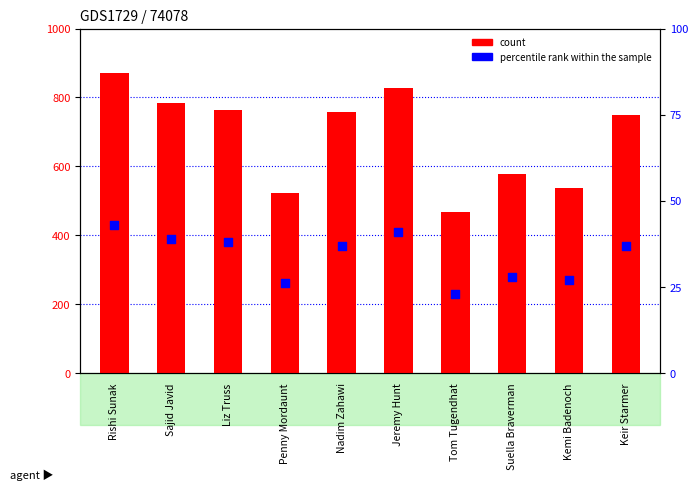

Is the value of count at Suella Braverman greater than the value of percentile rank within the sample at Penny Mordaunt?

Yes